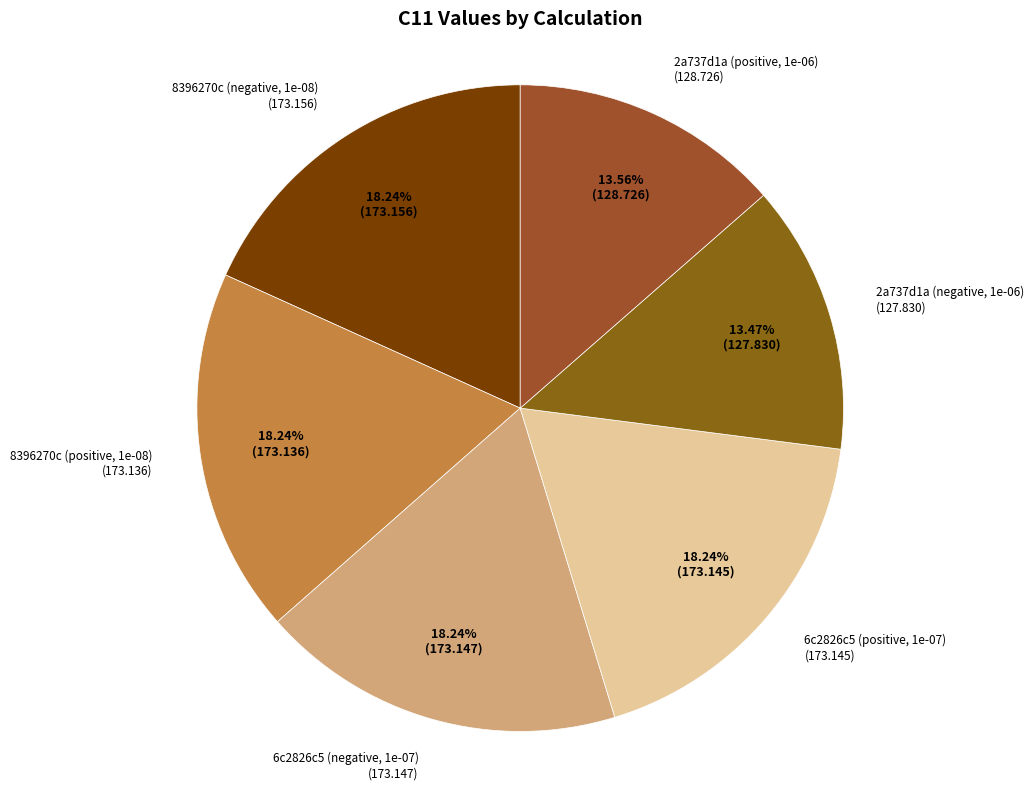

To the nearest percent, what is the difference between the largest and smallest slice percentages?

5%